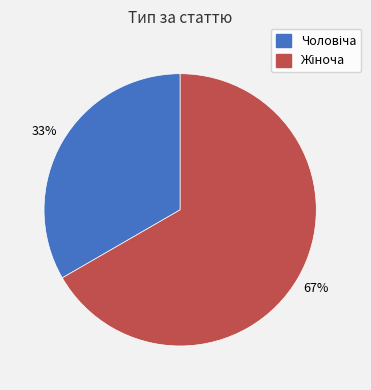

To the nearest percent, what is the average slice percentage?

50%